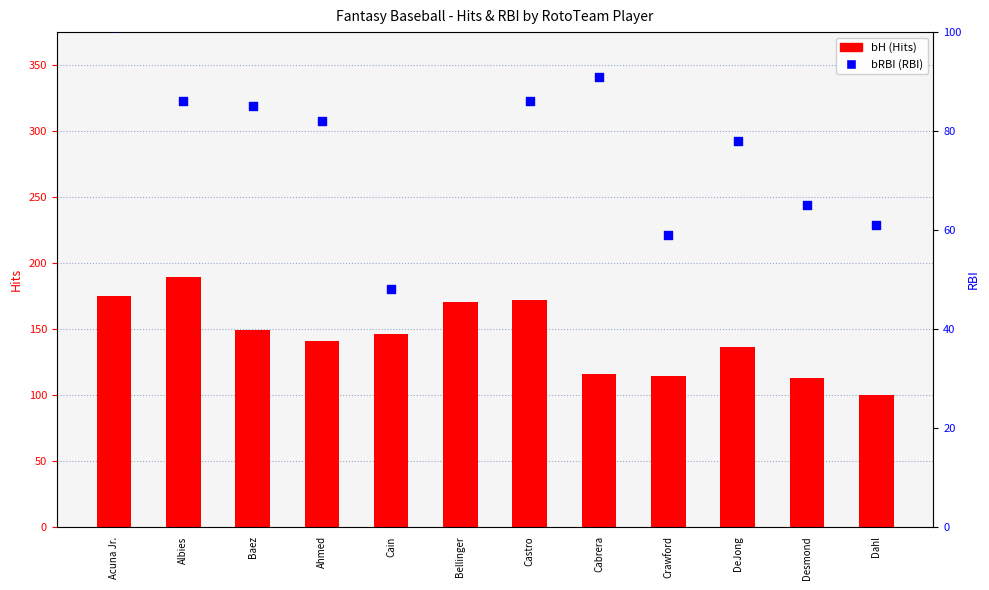

What are all the series names shown in the legend?

bH (Hits), bRBI (RBI)